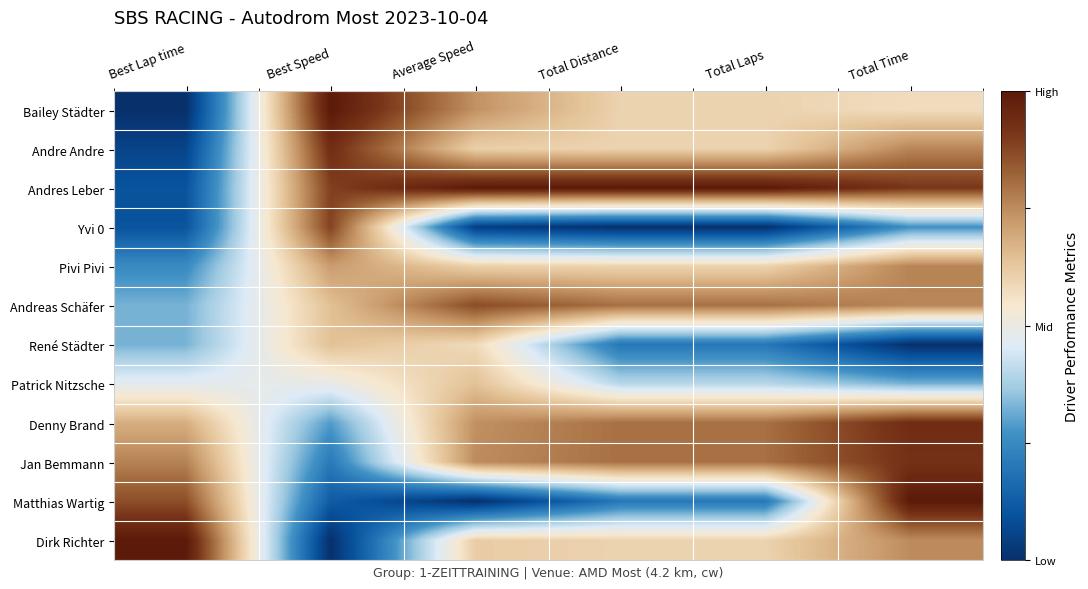

Rank the series at Total Distance from lowest to highest value.

Yvi 0, René Städter, Matthias Wartig, Patrick Nitzsche, Bailey Städter, Andre Andre, Pivi Pivi, Dirk Richter, Andreas Schäfer, Denny Brand, Jan Bemmann, Andres Leber